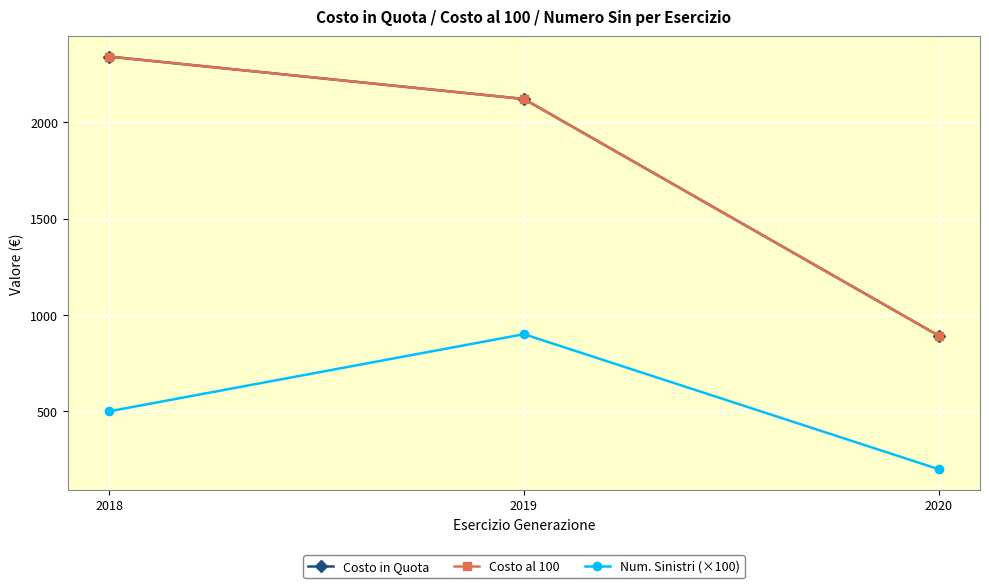

Reading left to right, extract all data points from this chart.

Costo in Quota: 2340.0	2120.0	892.7
Costo al 100: 2340.0	2120.0	892.7
Num. Sinistri (×100): 500.0	900.0	200.0